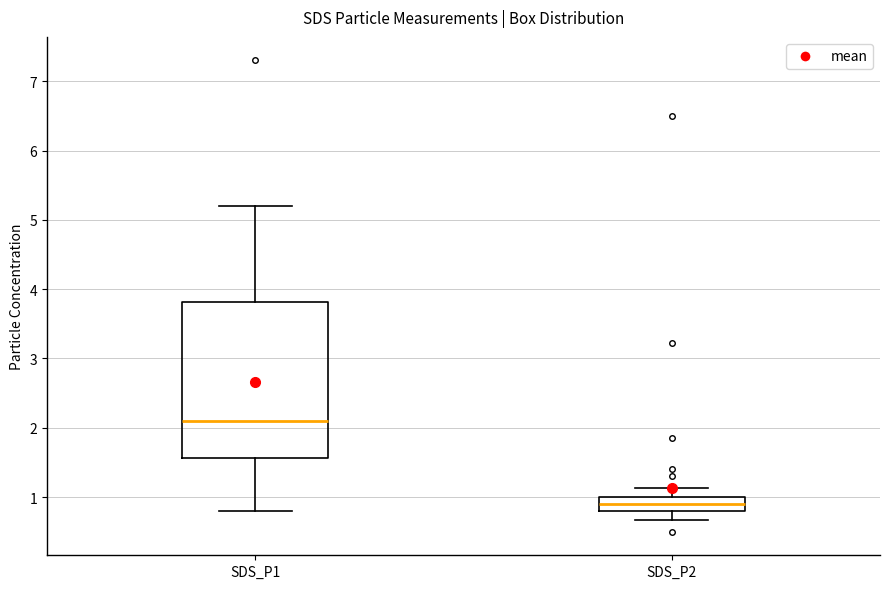

Reading left to right, transcribe this box plot: for each box, give where its median line is, the range the box spans, and where its two whiskers end, as read against the y-axis. The values are not printed on the chart, so give them approximately, as read against the axis.

SDS_P1: median 2.1, box 1.6 to 3.8, whiskers 0.8 to 5.2
SDS_P2: median 0.9, box 0.8 to 1.0, whiskers 0.7 to 1.1